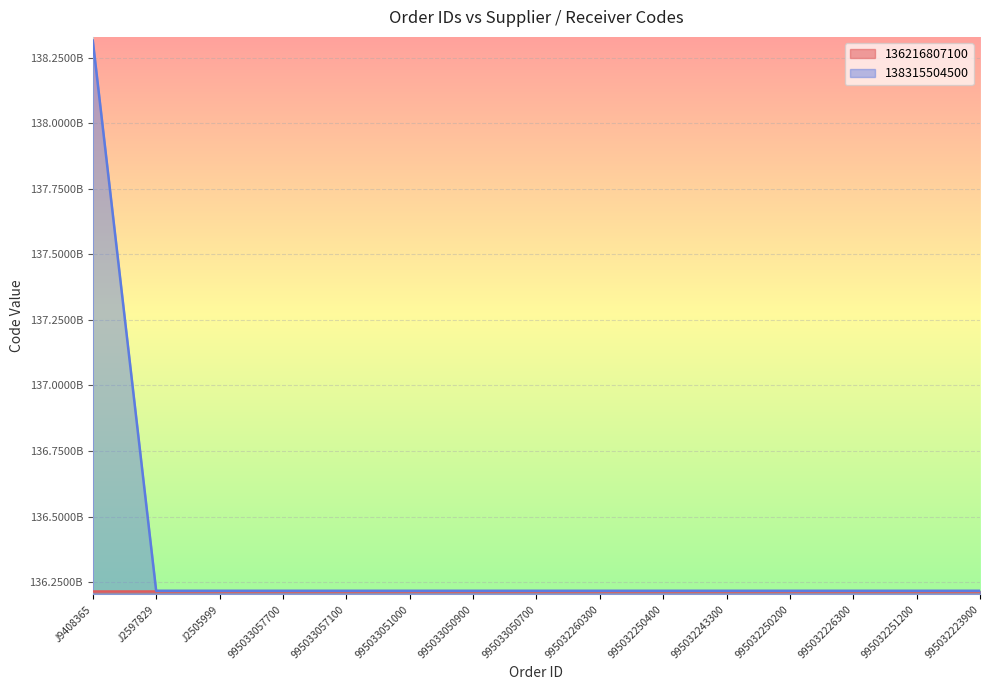

The value at 995032226300 is 197489876517. True or false?

False